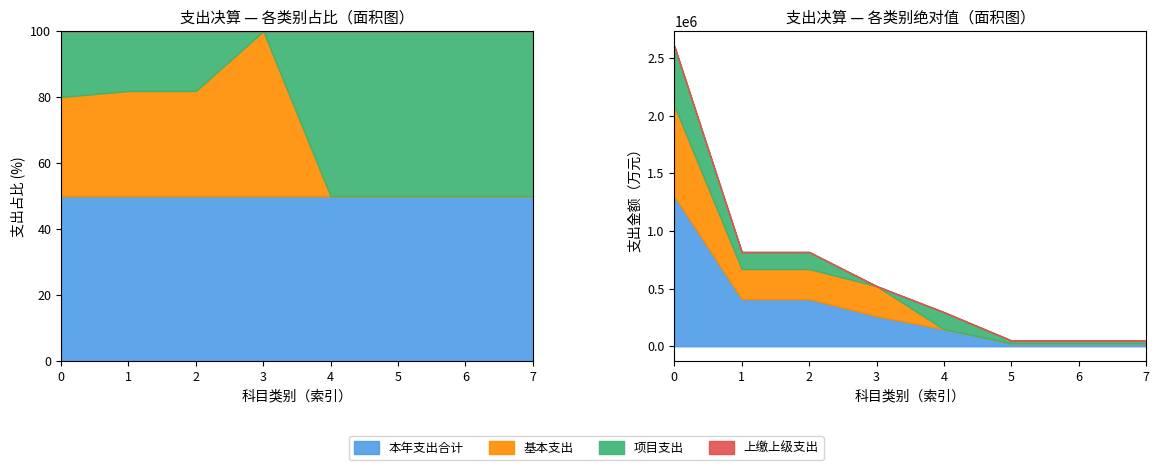

True or false: 项目支出 has more than 0 points higher than both neighbors.

True